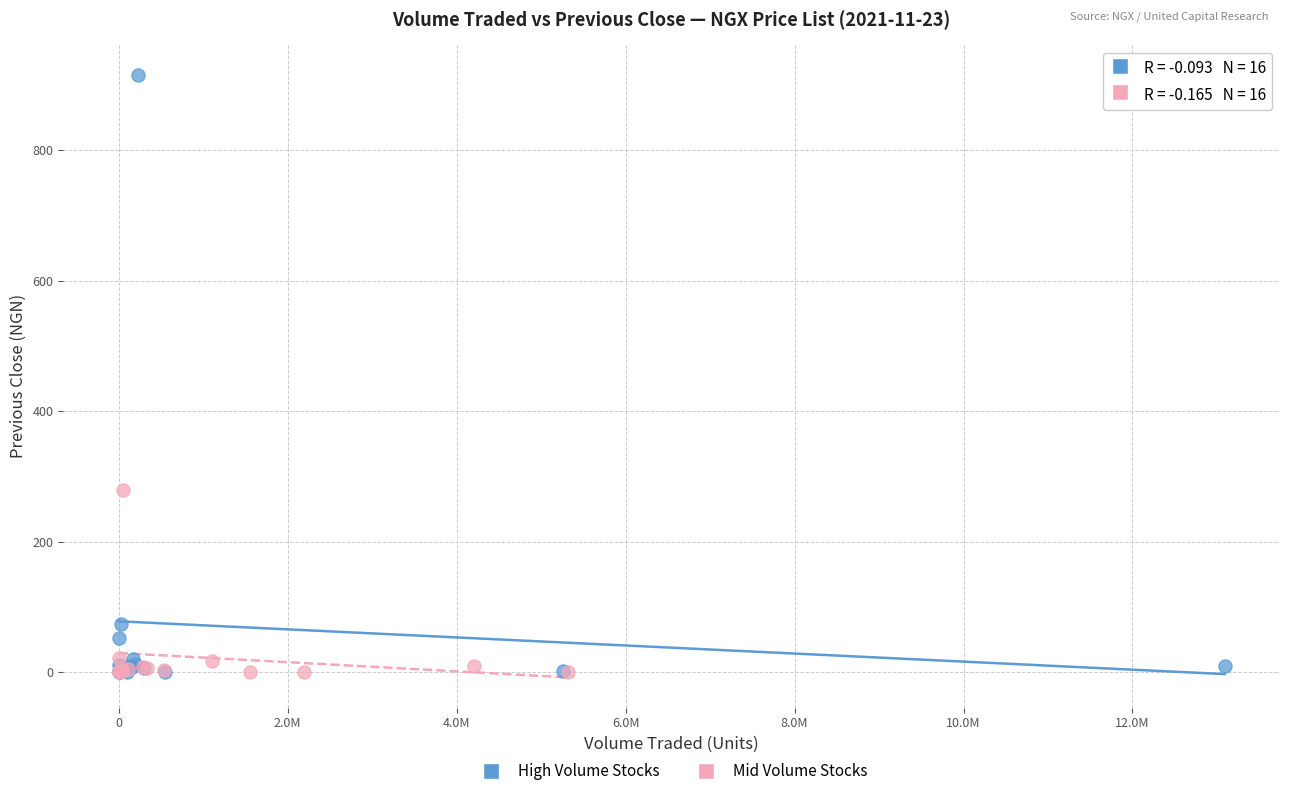

Which series has the widest spread of Y values?

High Volume Stocks